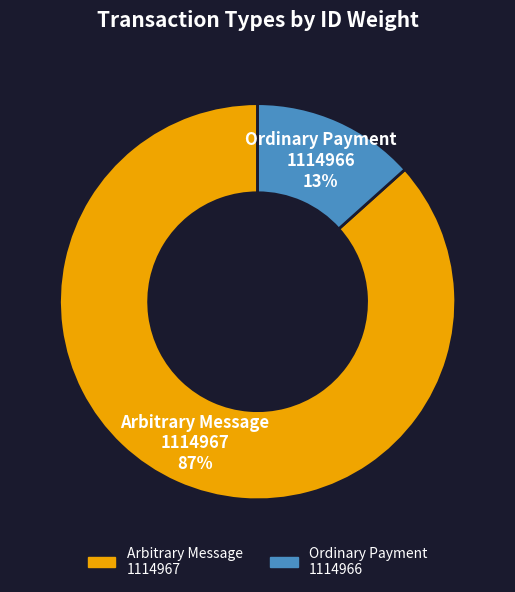

True or false: Arbitrary Message 1114967 accounts for 79% of the total.

False